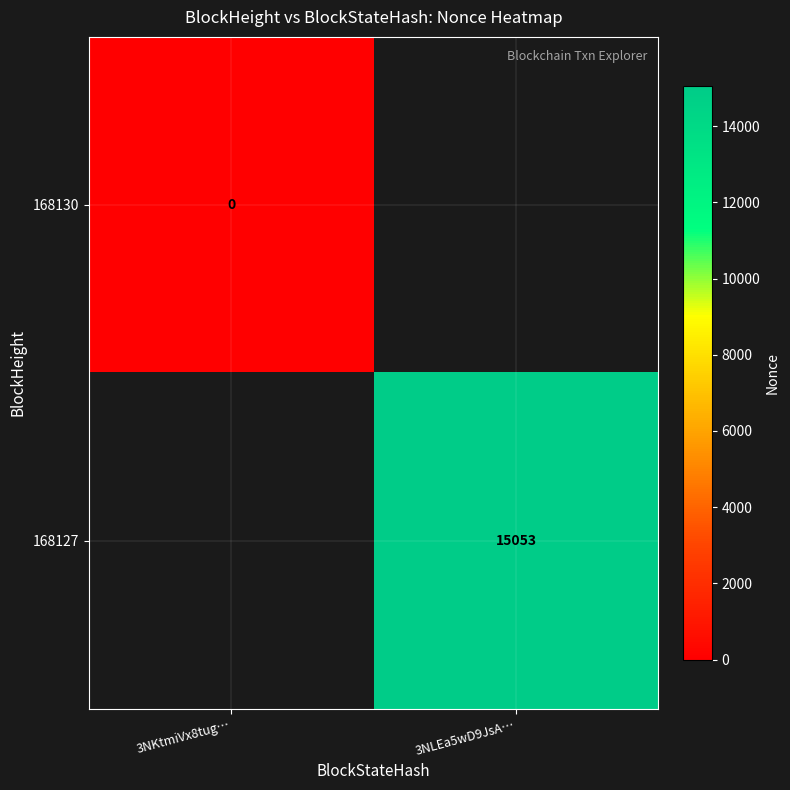

True or false: 168127 has a value of 9788 at 3NLEa5wD9JsA….

False